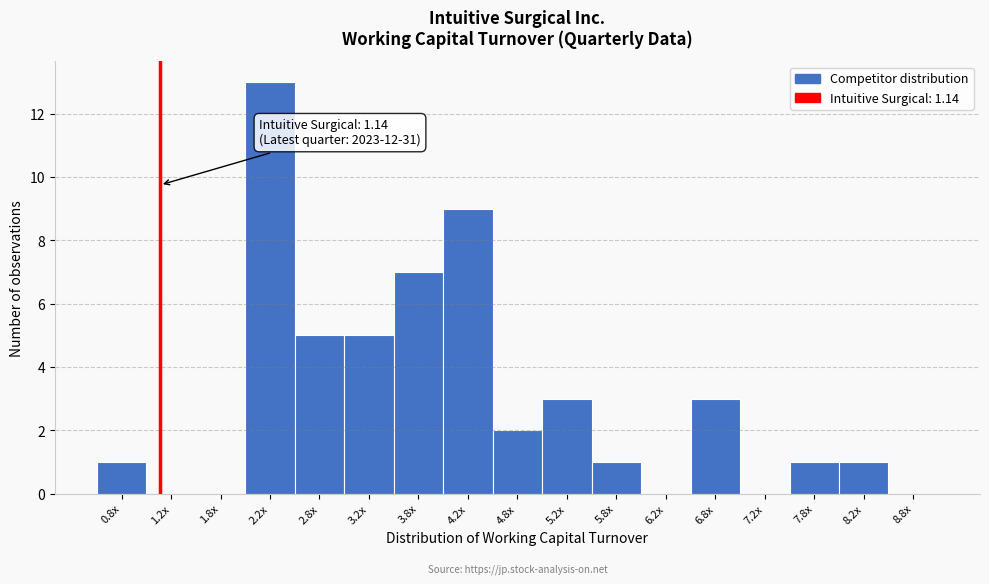

Reading right to left, extract all data points from this chart.

8.8x=0	8.2x=1	7.8x=1	7.2x=0	6.8x=3	6.2x=0	5.8x=1	5.2x=3	4.8x=2	4.2x=9	3.8x=7	3.2x=5	2.8x=5	2.2x=13	1.8x=0	1.2x=0	0.8x=1